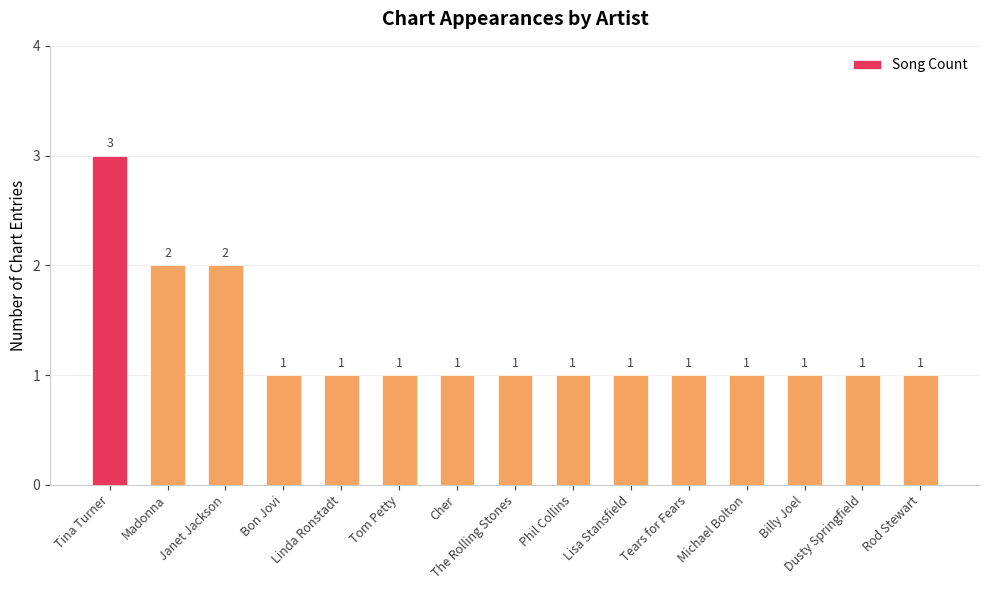

Which label corresponds to the largest value in the chart?

Tina Turner